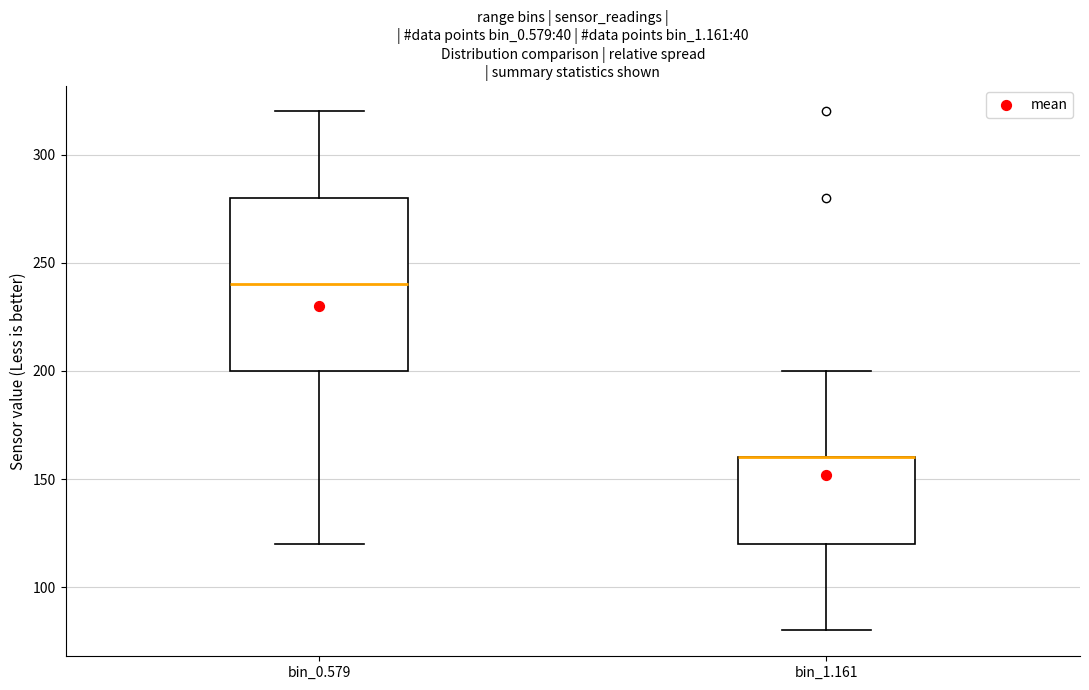

Reading left to right, read every box against the y-axis: the position of its median line, the range the box covers, and the ends of its whiskers. The values are not printed on the chart, so give them approximately, as read against the axis.

bin_0.579: median 240, box 200 to 280, whiskers 120 to 320
bin_1.161: median 160 (drawn on the box's upper edge), box 120 to 160, whiskers 80 to 200